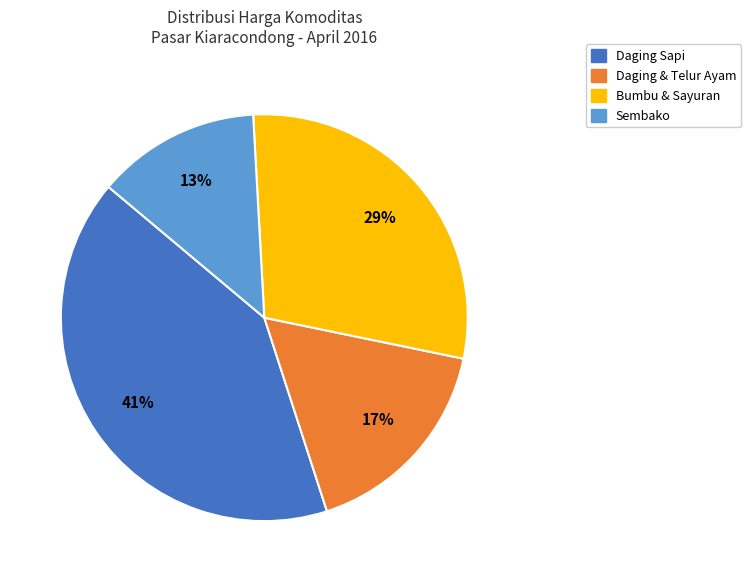

Is there a majority slice in this chart?

No